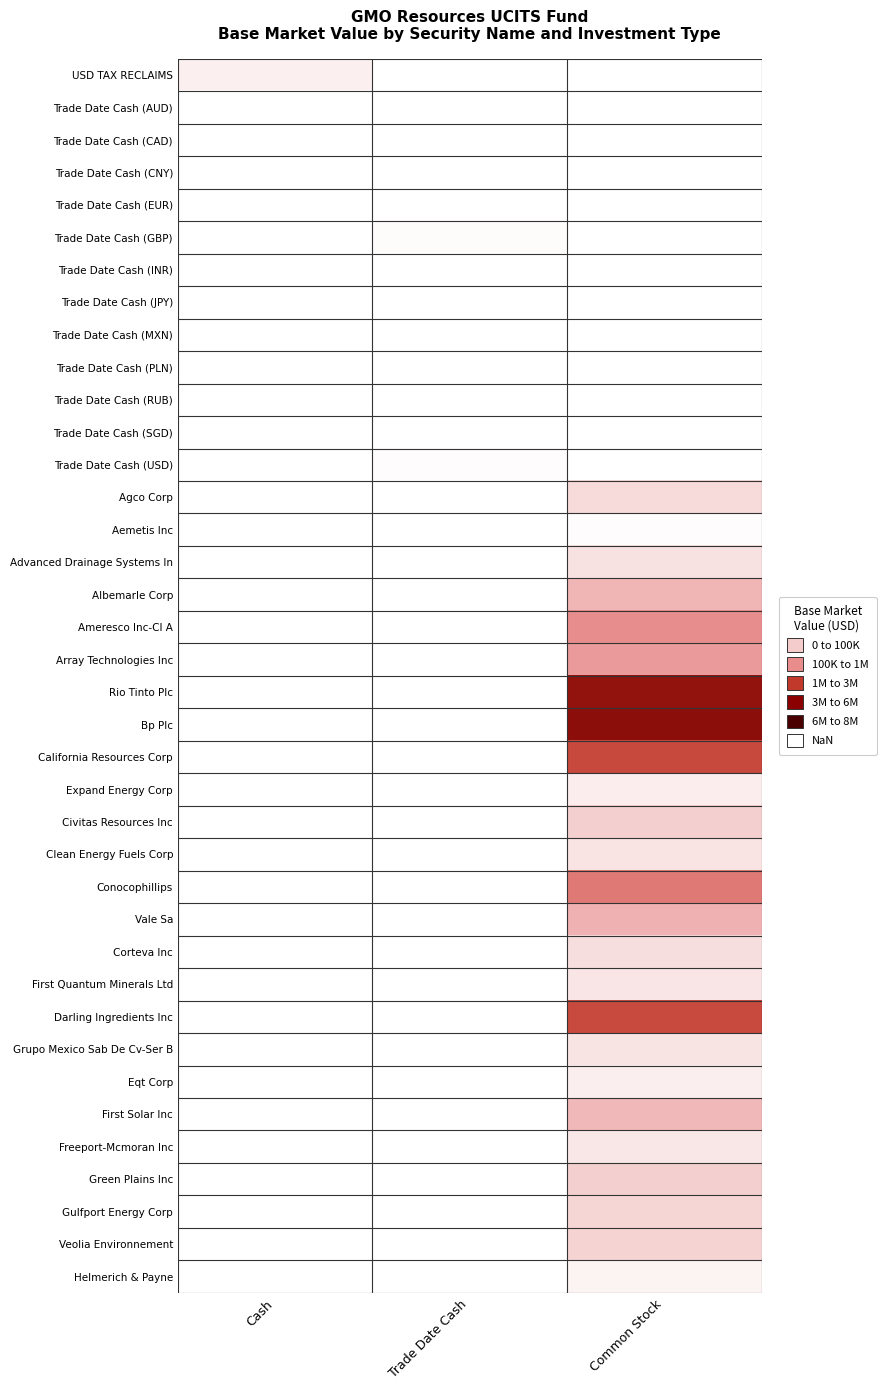

Is the value of Green Plains Inc at Cash greater than the value of Trade Date Cash (MXN) at Trade Date Cash?

No